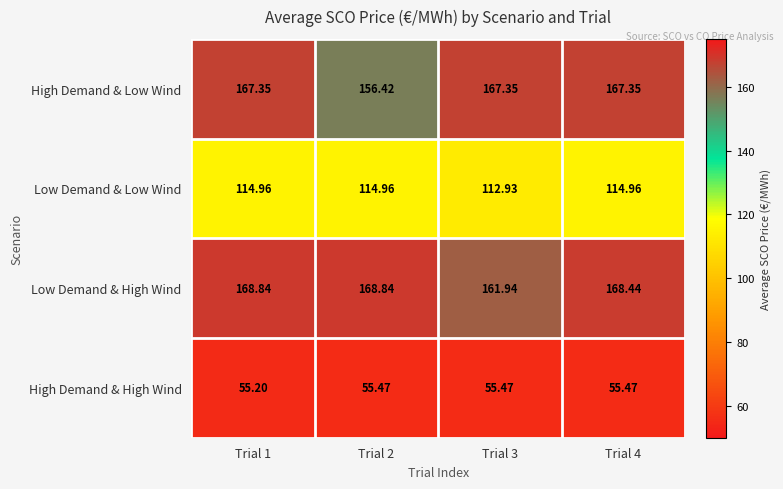

At how many categories does at least one series exceed 130?

4